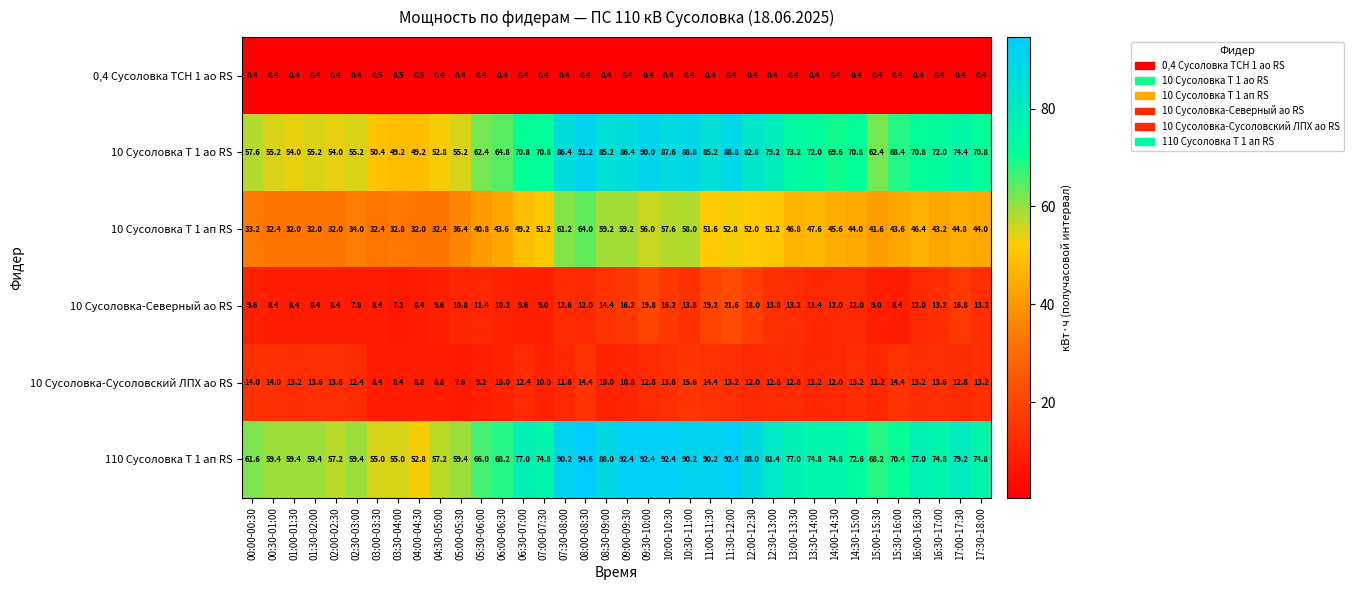

Is it true that 10 Сусоловка Т 1 ап RS equals 57.6 at 10:00-10:30?

True